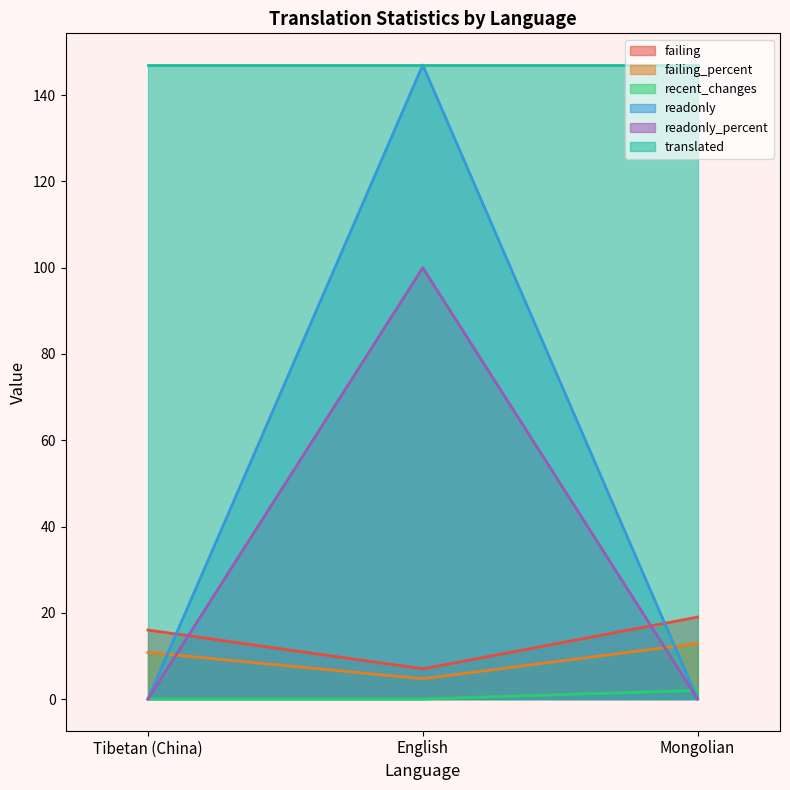

Does the chart display data point markers on the line(s)?

No